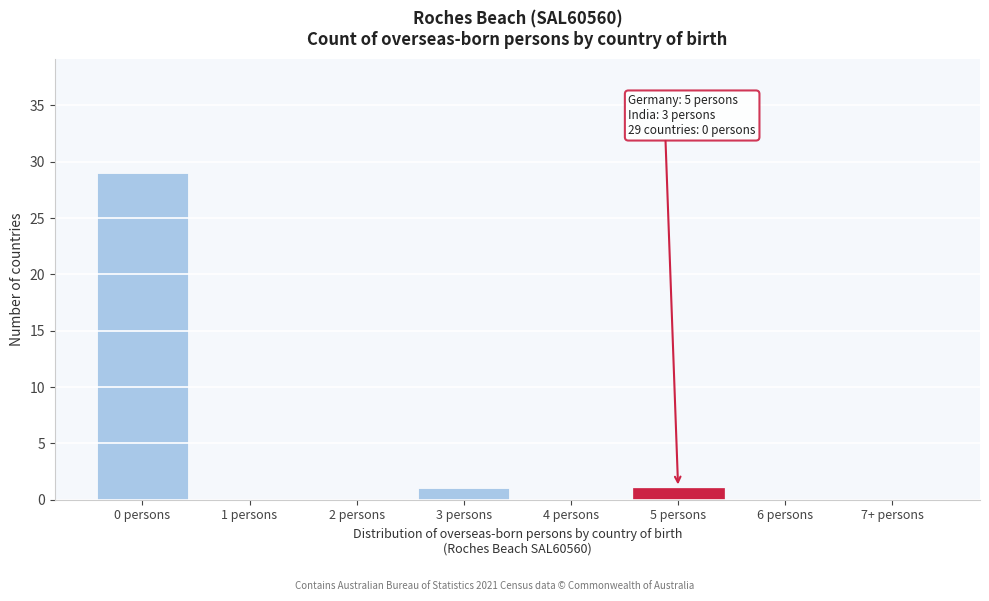

Reading left to right, extract all data points from this chart.

0 persons=29	1 persons=0	2 persons=0	3 persons=1	4 persons=0	5 persons=1	6 persons=0	7+ persons=0